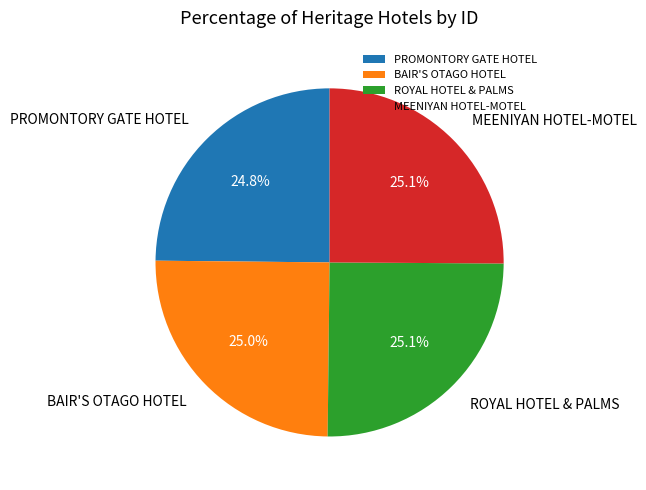

What is the ratio of the value at MEENIYAN HOTEL-MOTEL to the value at ROYAL HOTEL & PALMS?

1.0